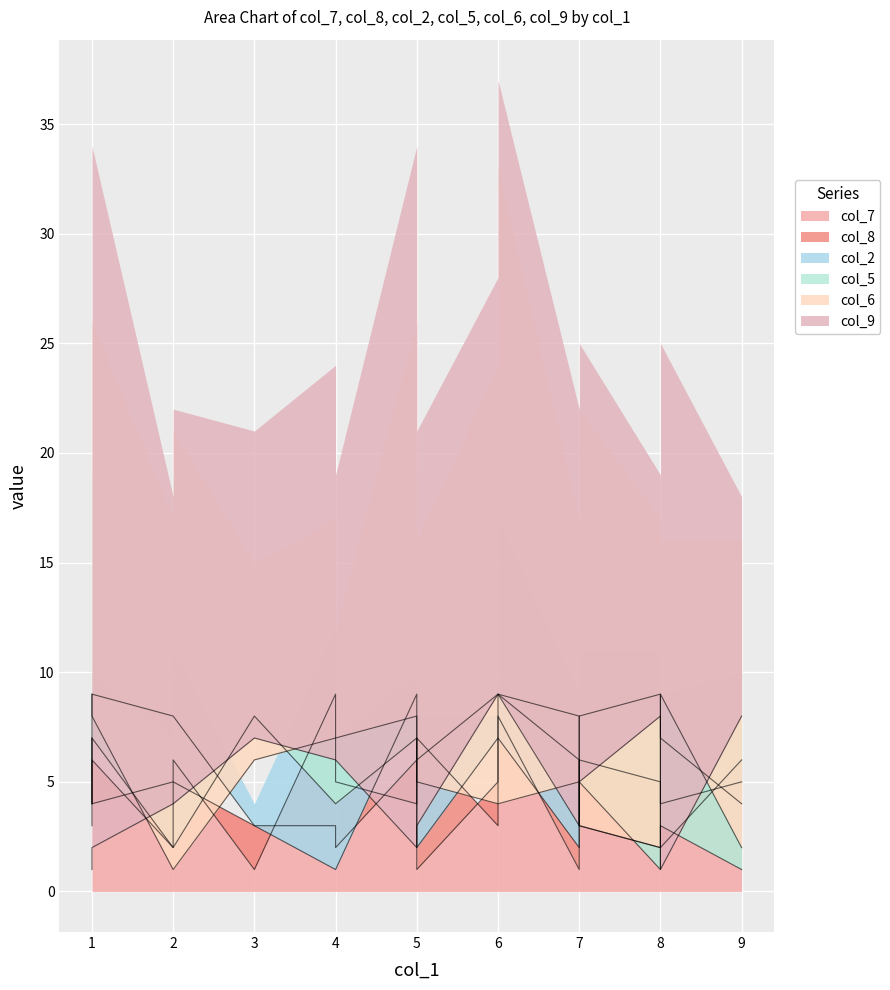

How many times do col_7 and col_5 cross each other?

8